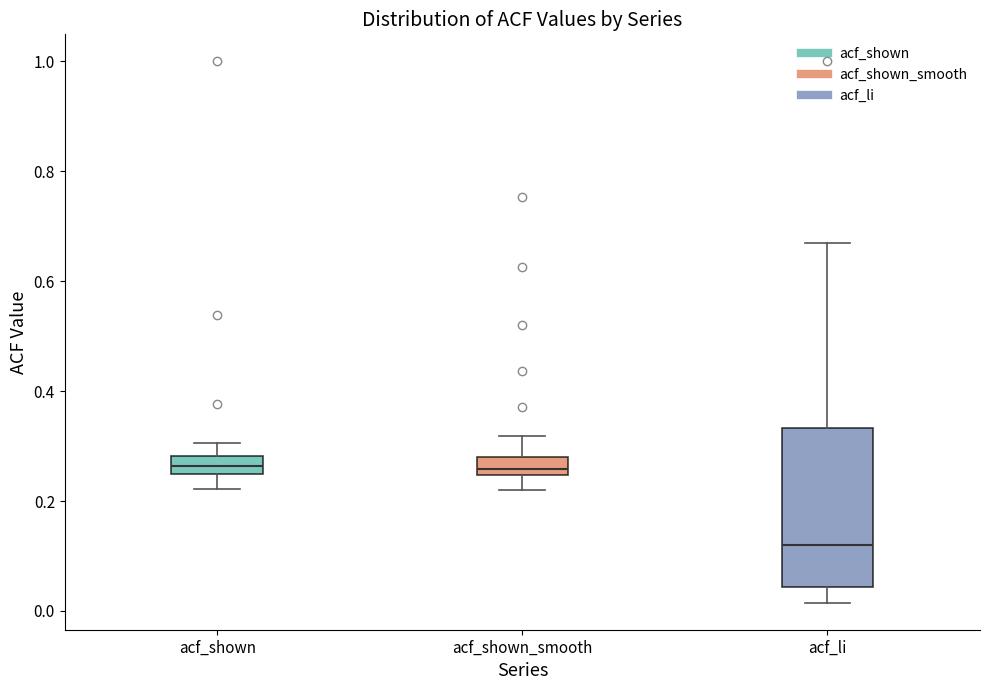

Where does the upper whisker of the box for acf_shown end on the y-axis? The values are not printed on the chart, so give them approximately, as read against the axis.

0.30